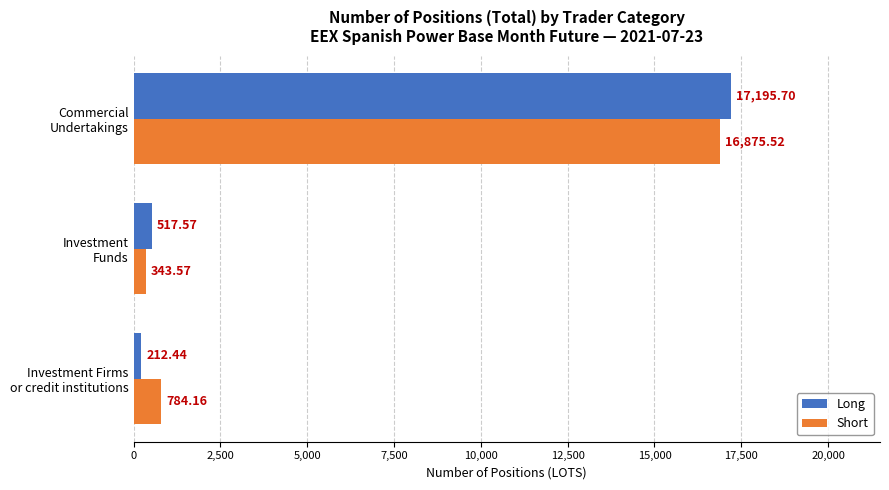

What is the average value of the Short series?

6001.1